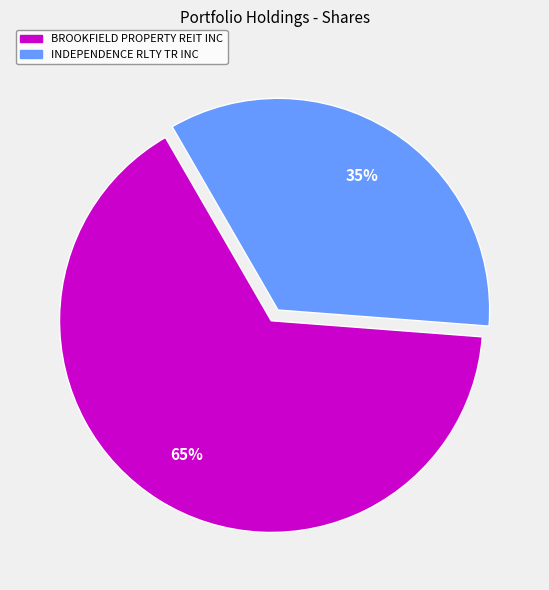

Approximately how many times larger is the value at INDEPENDENCE RLTY TR INC compared to BROOKFIELD PROPERTY REIT INC?

0.5